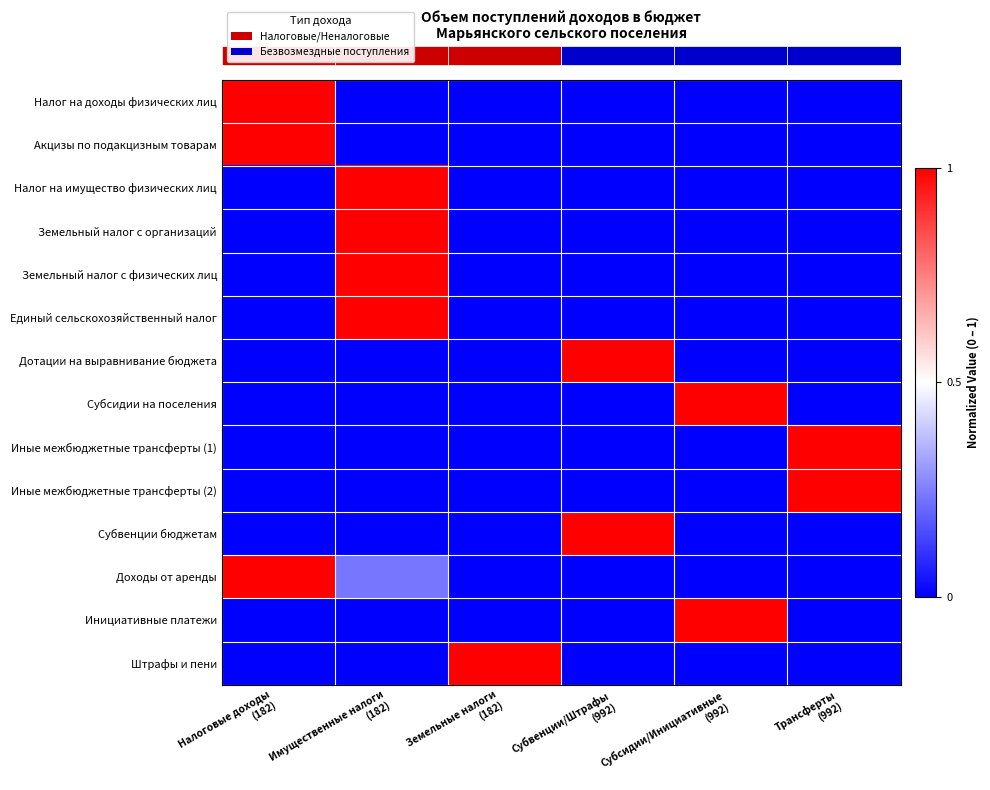

At which category is the sum across all series the highest?

Имущественные налоги
(182)